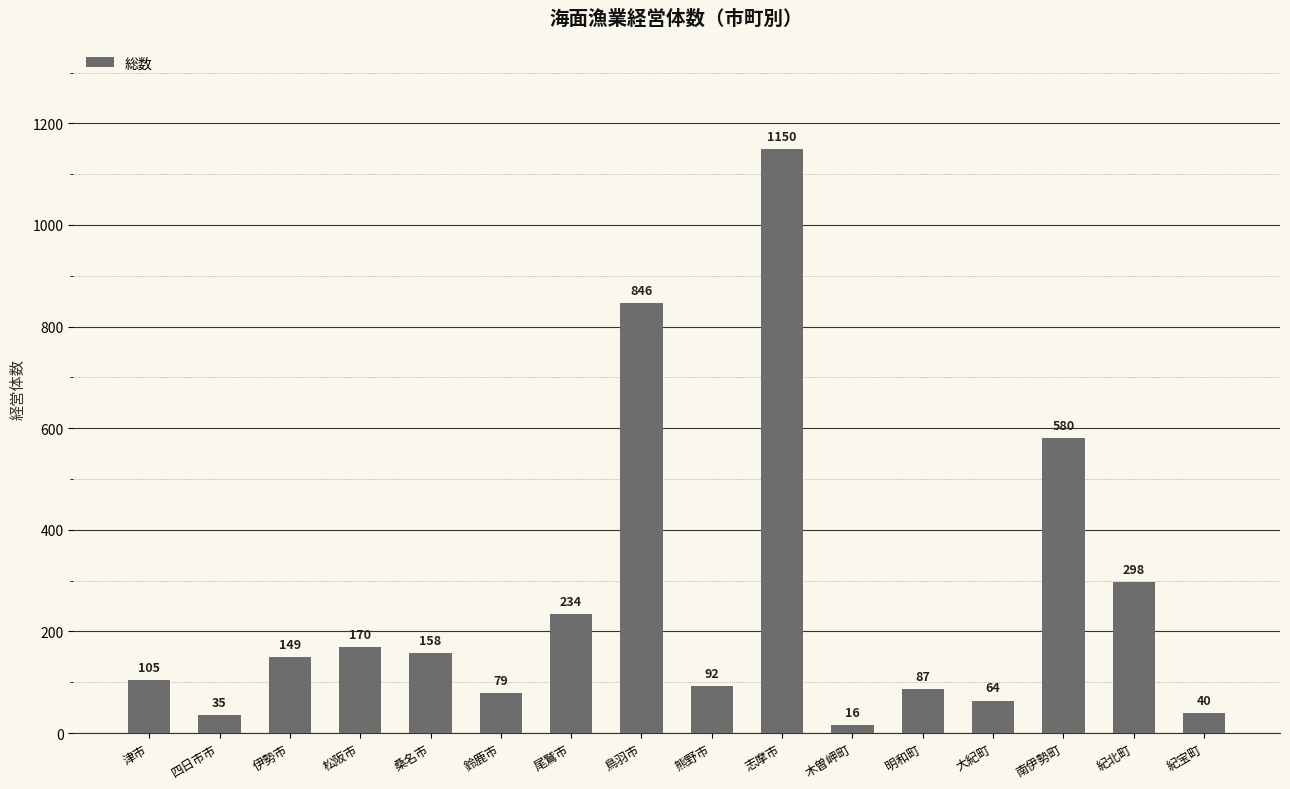

Approximately how many times larger is the value at 鈴鹿市 compared to 鳥羽市?

0.1